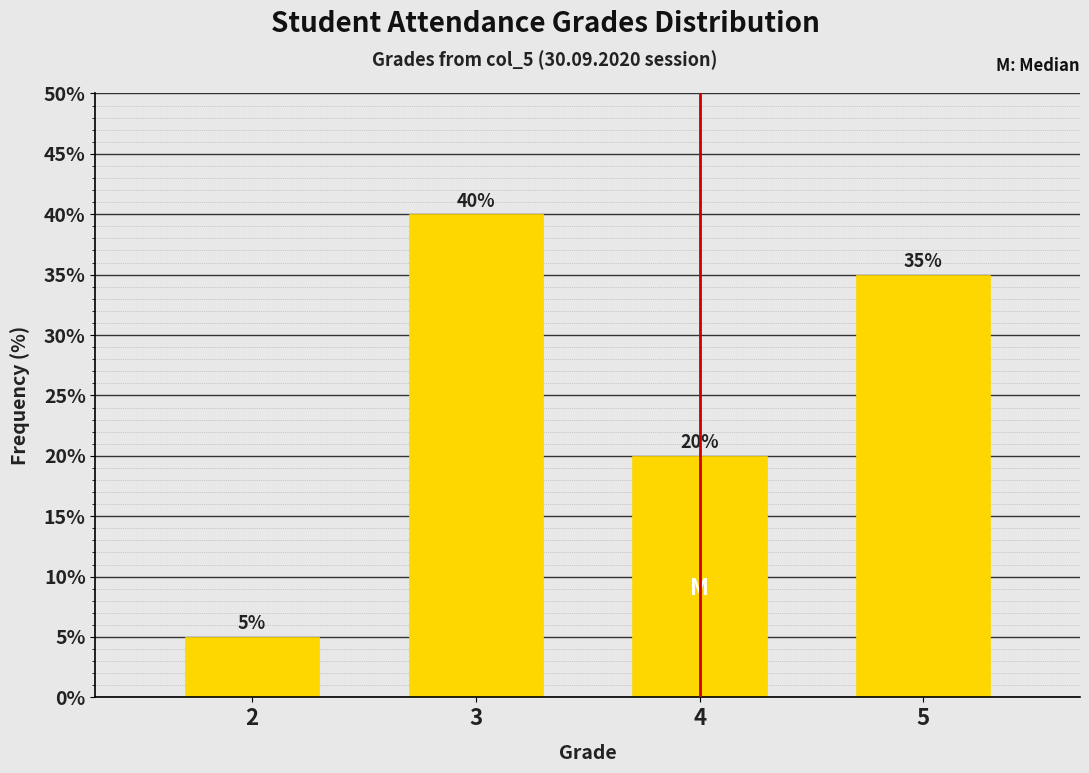

Reading right to left, extract all data points from this chart.

5=35	4=20	3=40	2=5